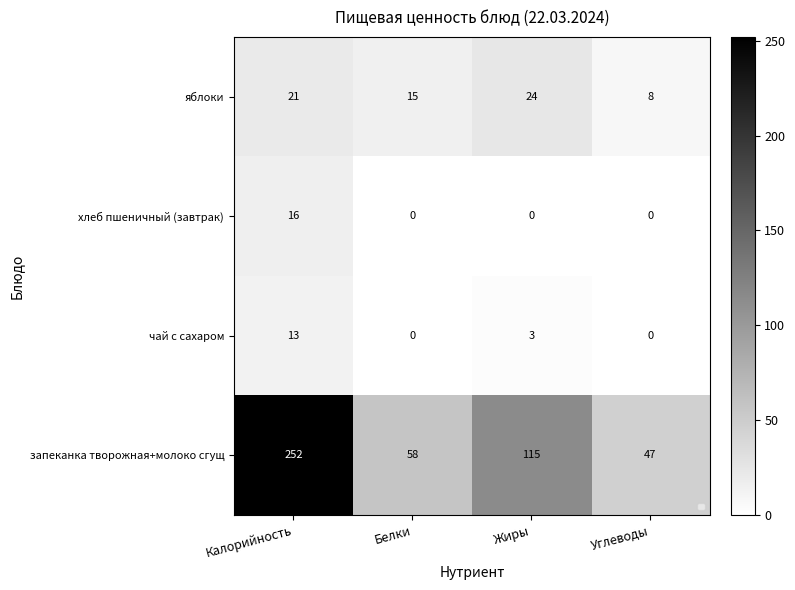

At which label is яблоки closest to 16?

Белки